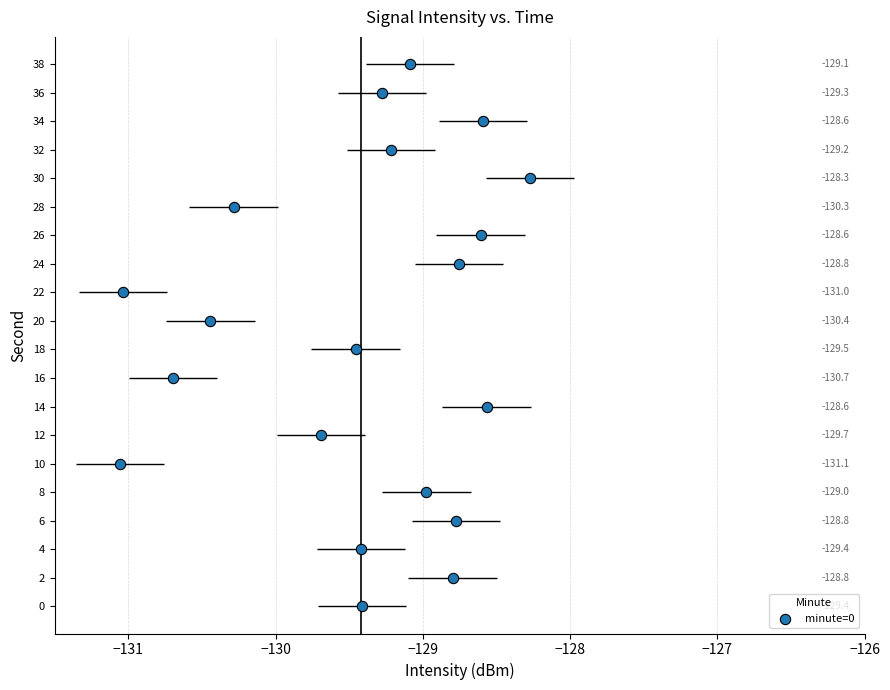

What Y value in the scatter plot is closest to 19?

18